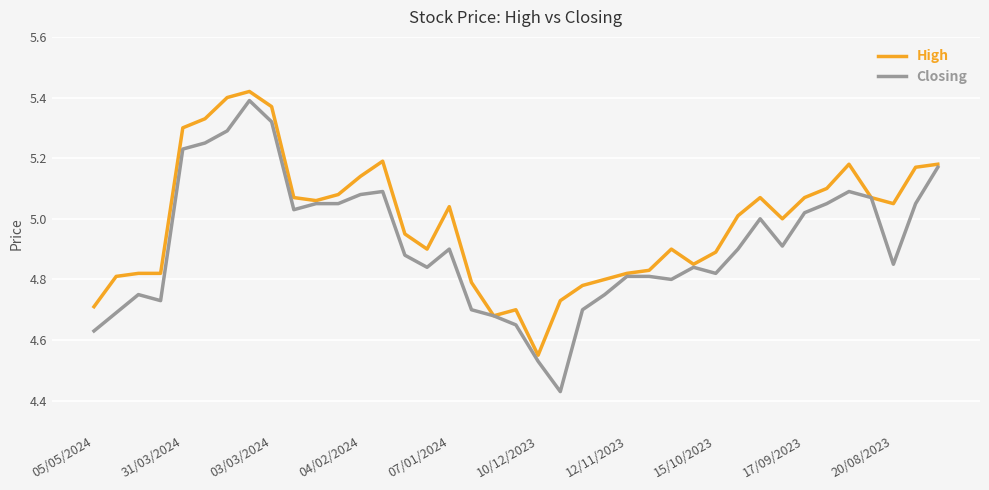

Which series has the largest range (max minus min)?

Closing